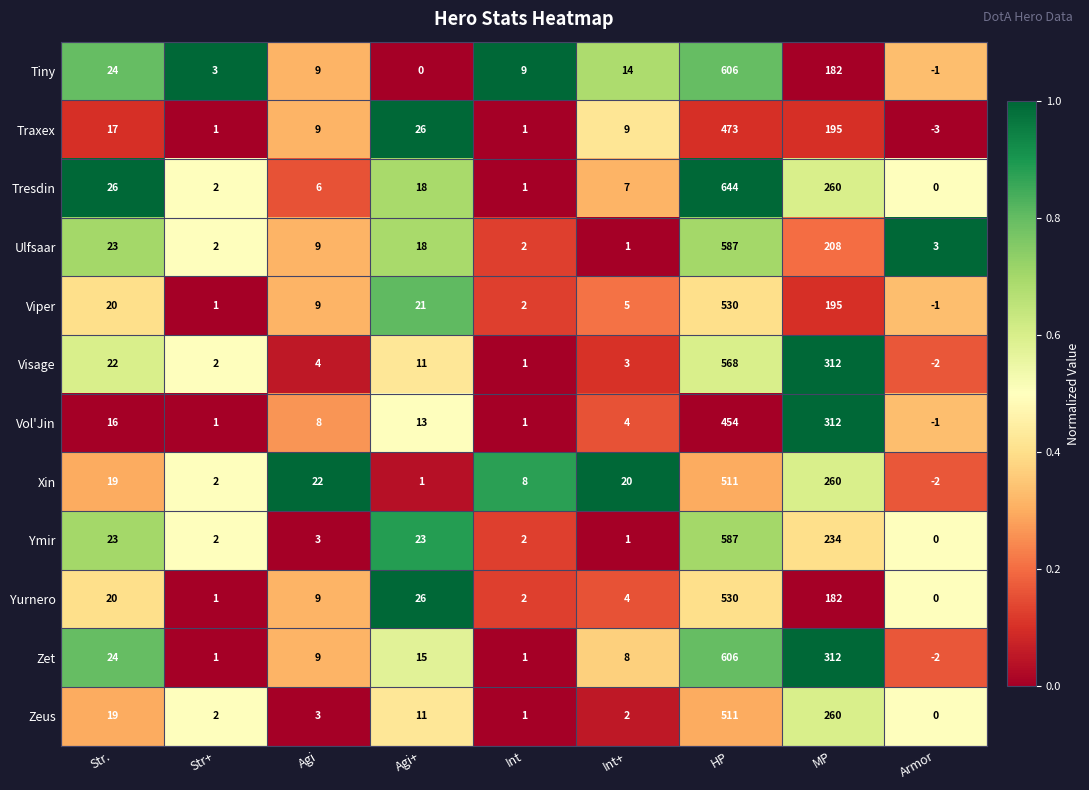

What is the sum of the Xin values at HP and Armor?

509